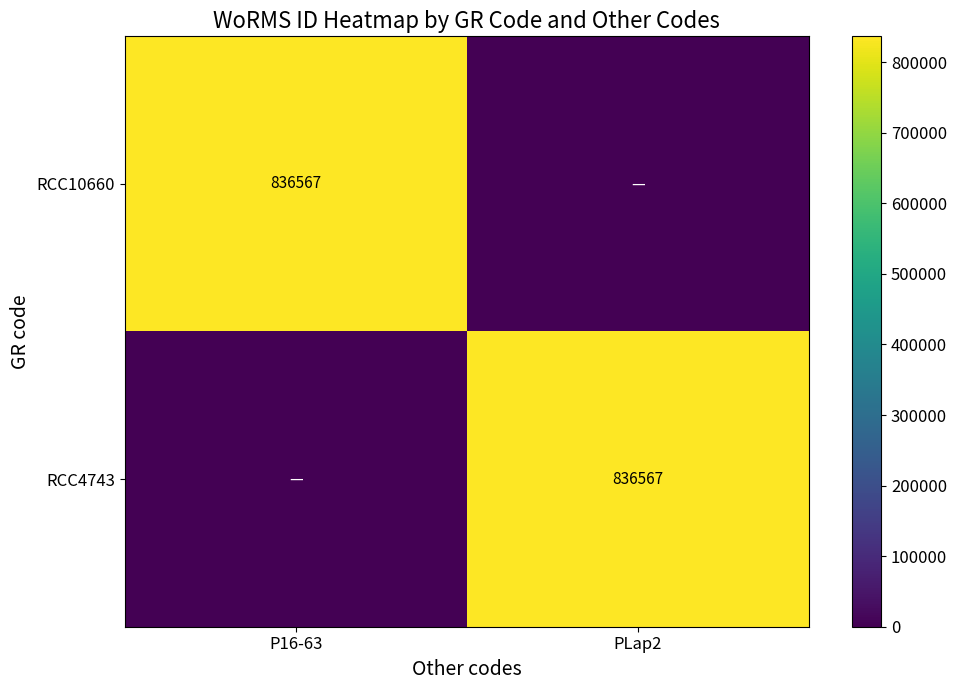

Is it true that RCC10660 equals 367778 at P16-63?

False